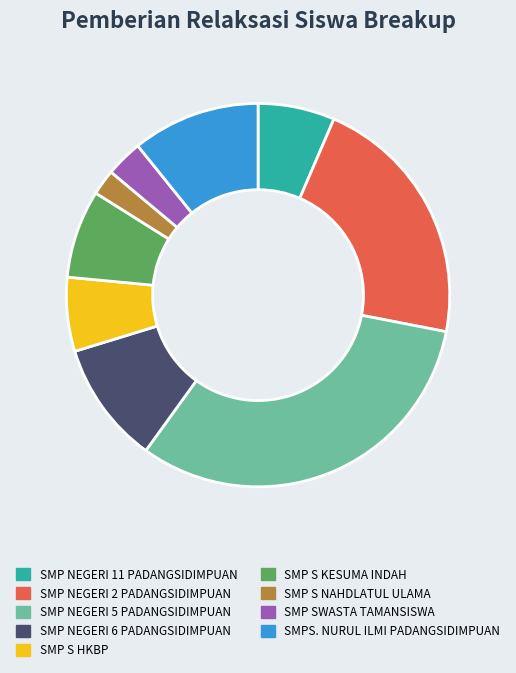

Approximately how many times larger is the value at SMP NEGERI 5 PADANGSIDIMPUAN compared to SMP S NAHDLATUL ULAMA?

14.8